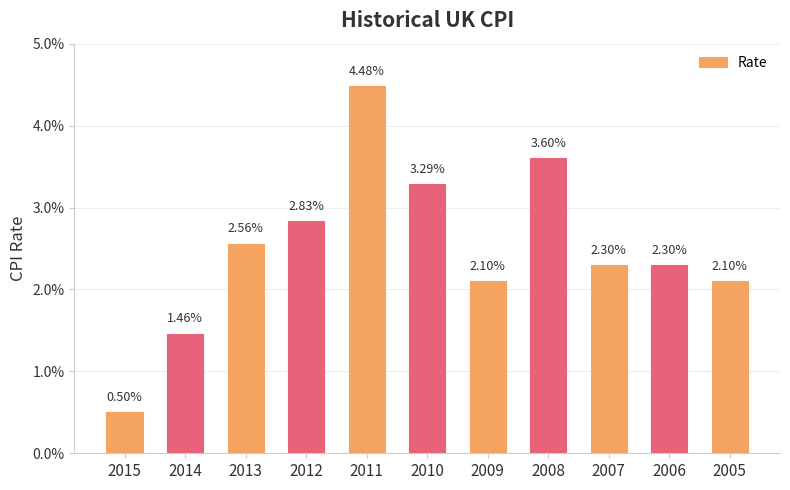

Rank the categories by value from highest to lowest.

2011, 2008, 2010, 2012, 2013, 2007, 2006, 2009, 2005, 2014, 2015